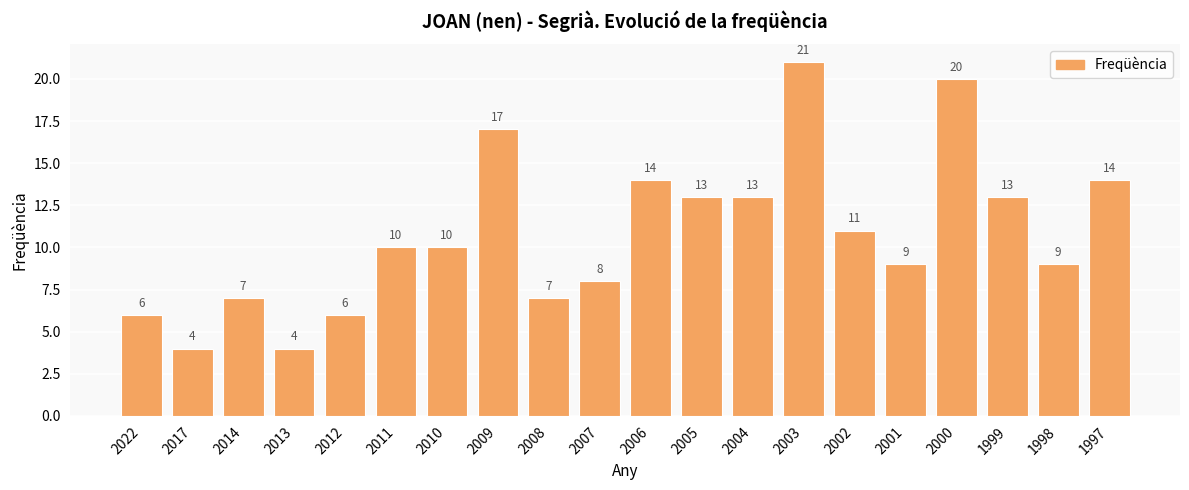

What is the approximate value at 2013, to the nearest 5?

5